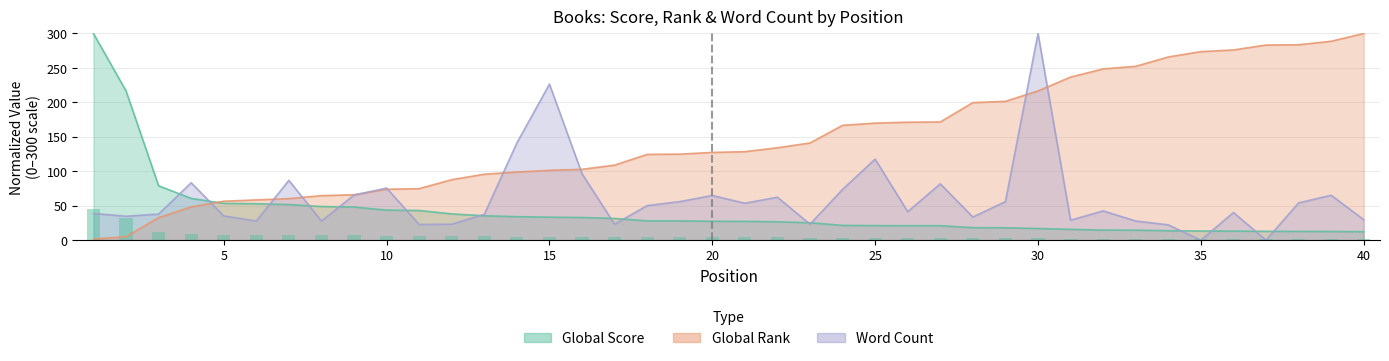

The Global Score series shows 27.2 at 21. True or false?

True